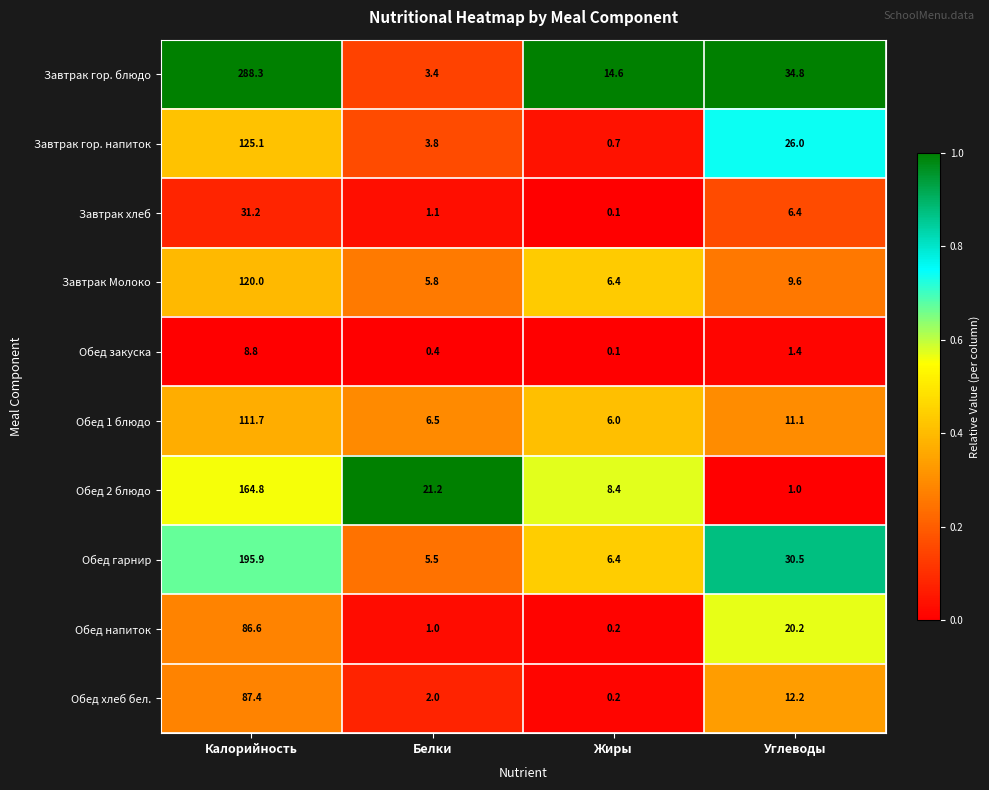

At which category is the sum across all series the highest?

Калорийность